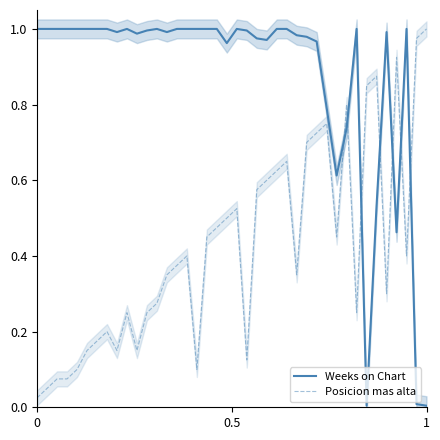

Reading right to left, list all the values displayed in this chart.

Weeks on Chart: 0.0	0.0	1.0	0.5	1.0	0.5	0.0	1.0	0.7	0.6	0.8	1.0	1.0	1.0	1.0	1.0	1.0	1.0	1.0	1.0	1.0	1.0	1.0	1.0	1.0	1.0	1.0	1.0	1.0	1.0	1.0	1.0	1.0	1.0	1.0	1.0	1.0	1.0	1.0	1.0
Posicion mas alta: 1.0	1.0	0.4	0.9	0.3	0.9	0.8	0.2	0.8	0.5	0.8	0.7	0.7	0.3	0.7	0.6	0.6	0.6	0.1	0.5	0.5	0.5	0.5	0.1	0.4	0.4	0.3	0.3	0.2	0.1	0.2	0.1	0.2	0.2	0.1	0.1	0.1	0.1	0.1	0.0